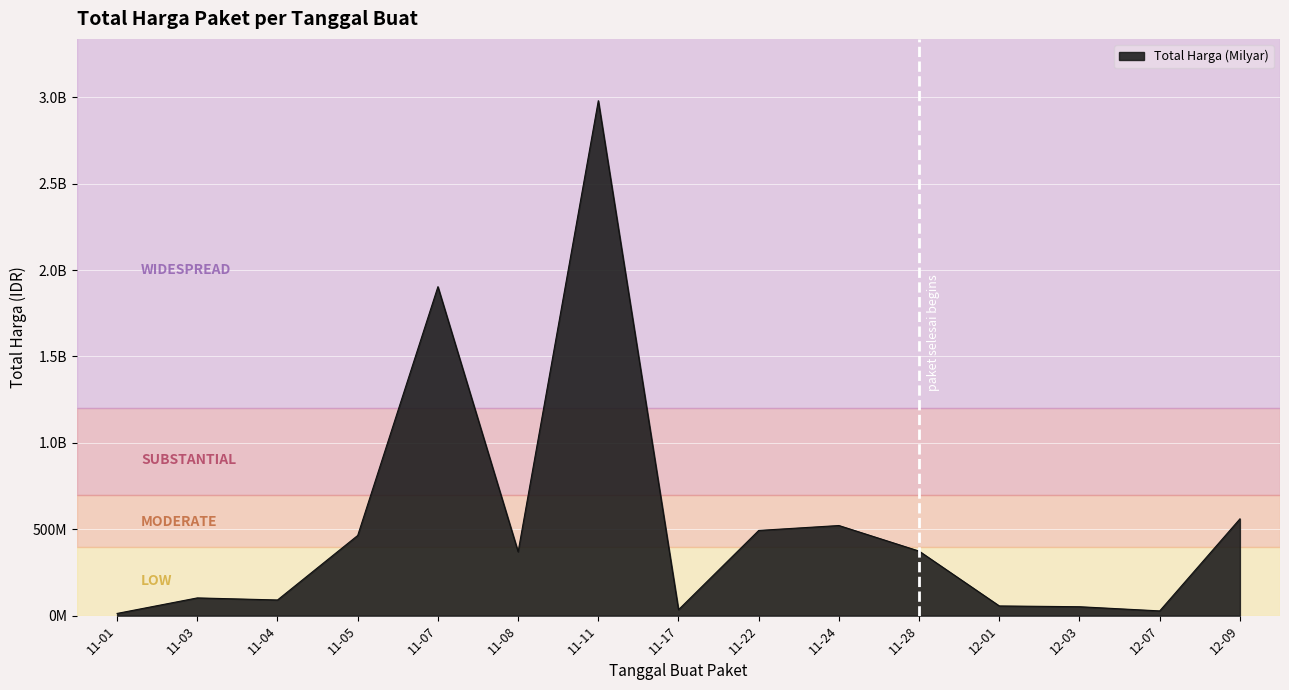

What is the average value?

536015192